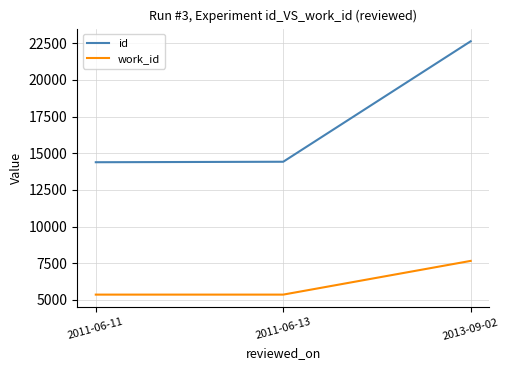

Where is id nearest to the value 18516?

2011-06-13